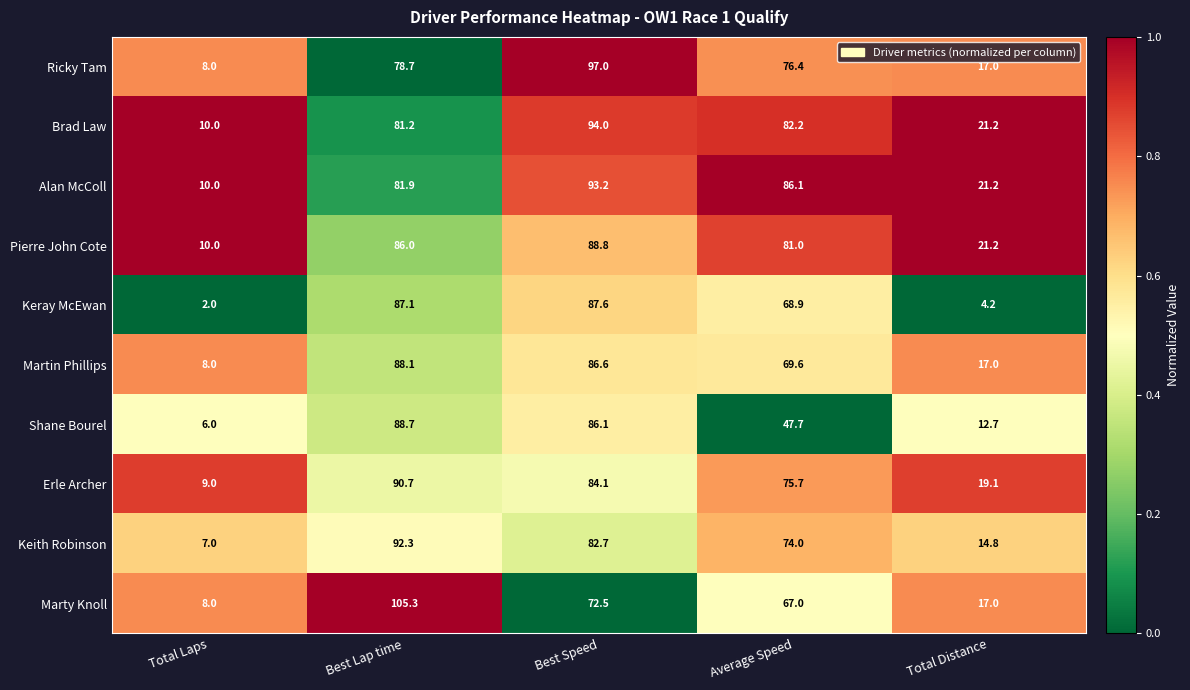

The Brad Law series shows 37.2 at Best Lap time. True or false?

False